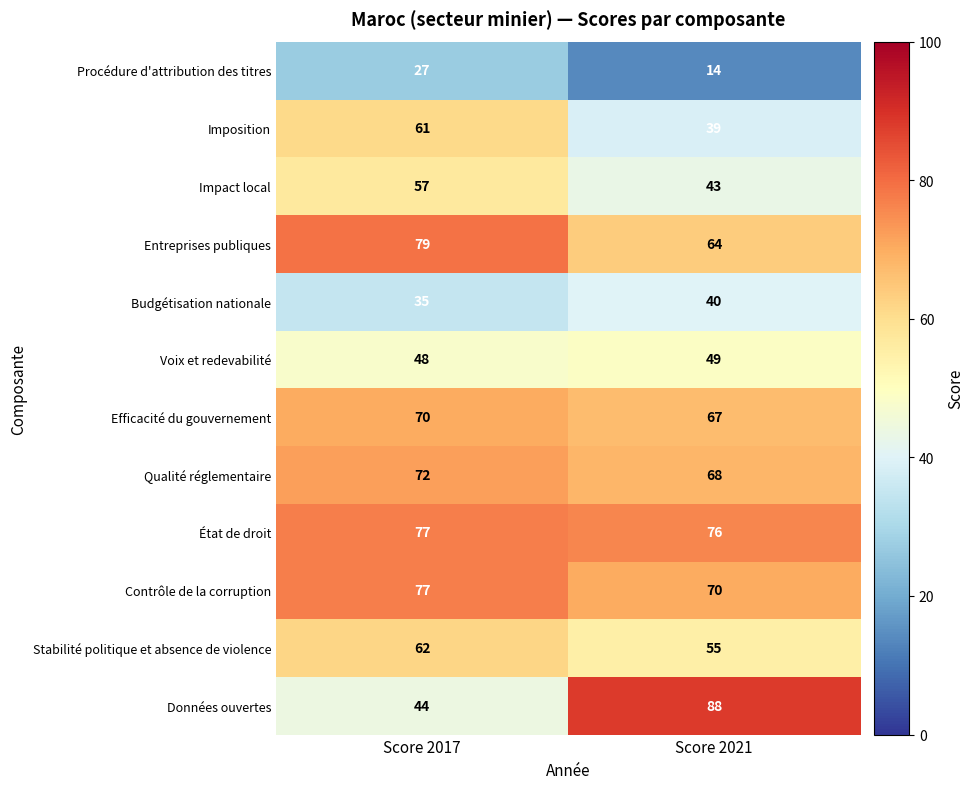

True or false: Stabilité politique et absence de violence has a value of 93 at Score 2021.

False